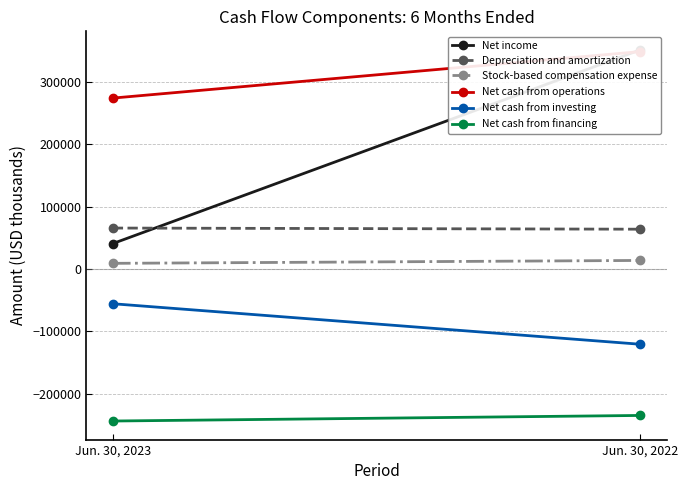

Which category has the highest value across all series?

Jun. 30, 2022